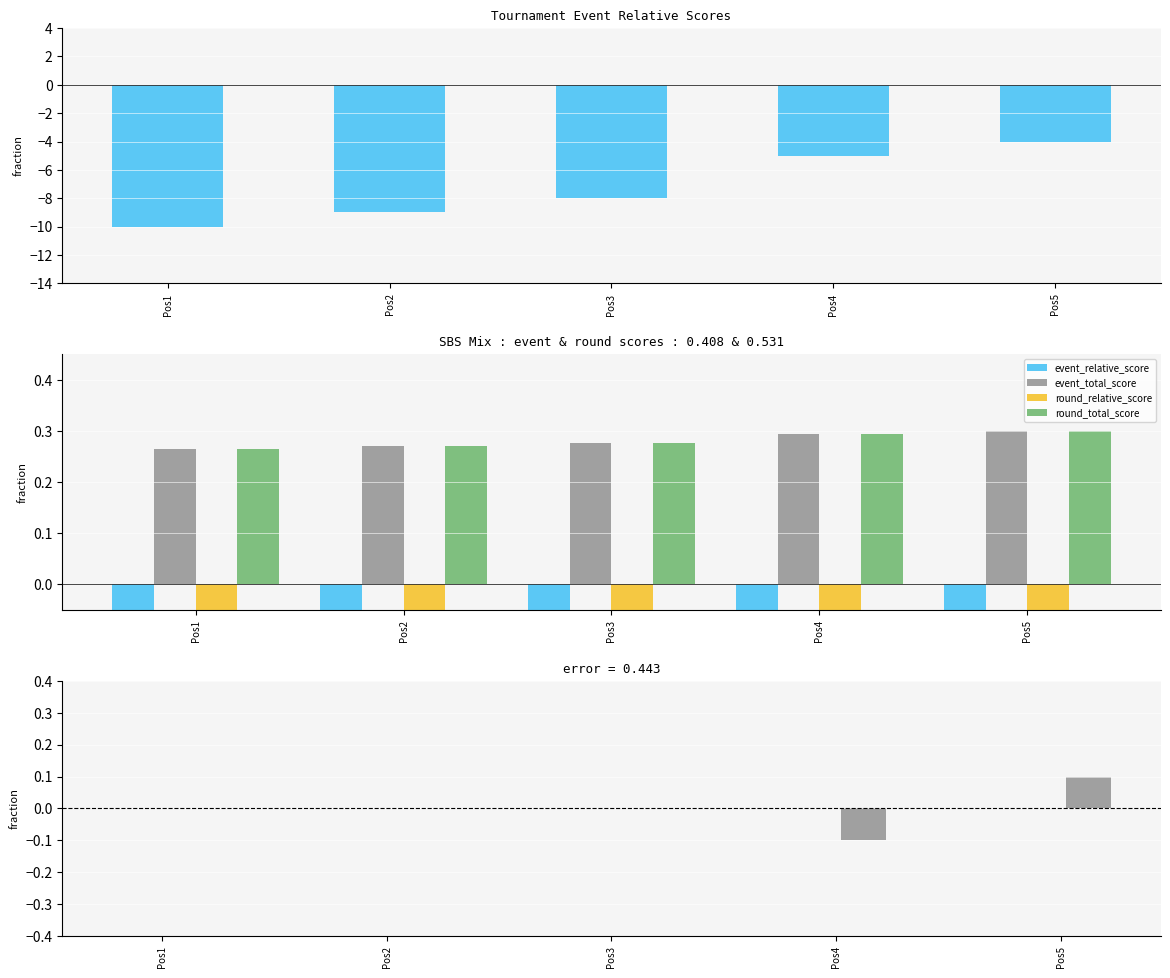

Count the number of data series in this chart.

6